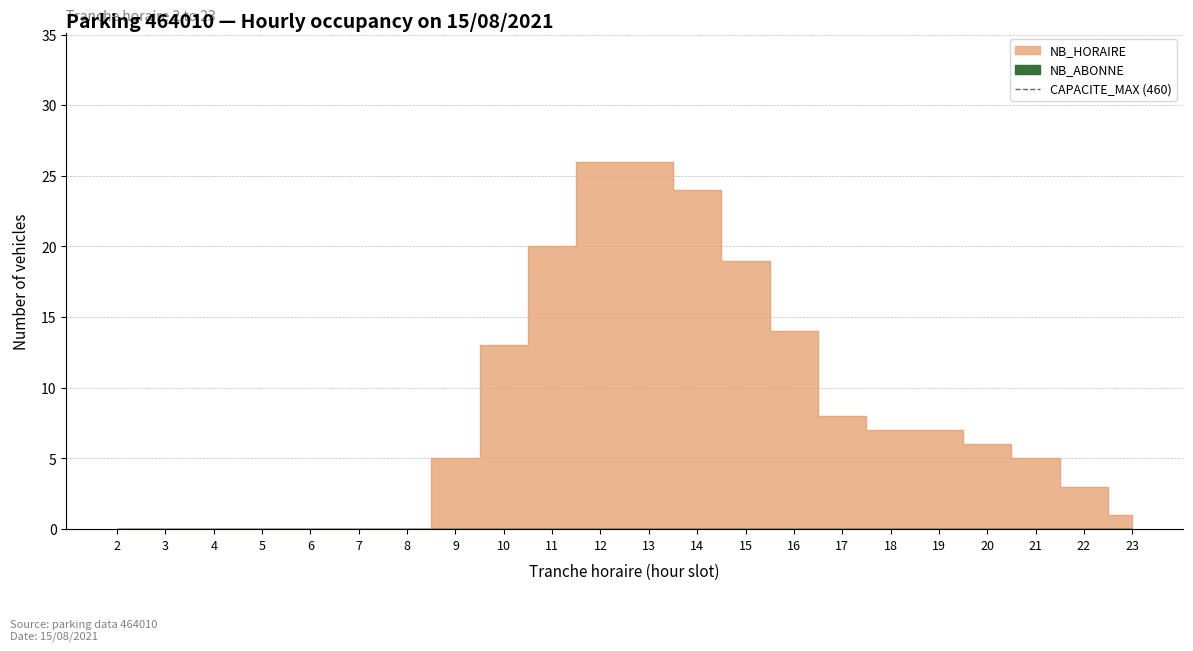

What is the greatest value displayed?

26